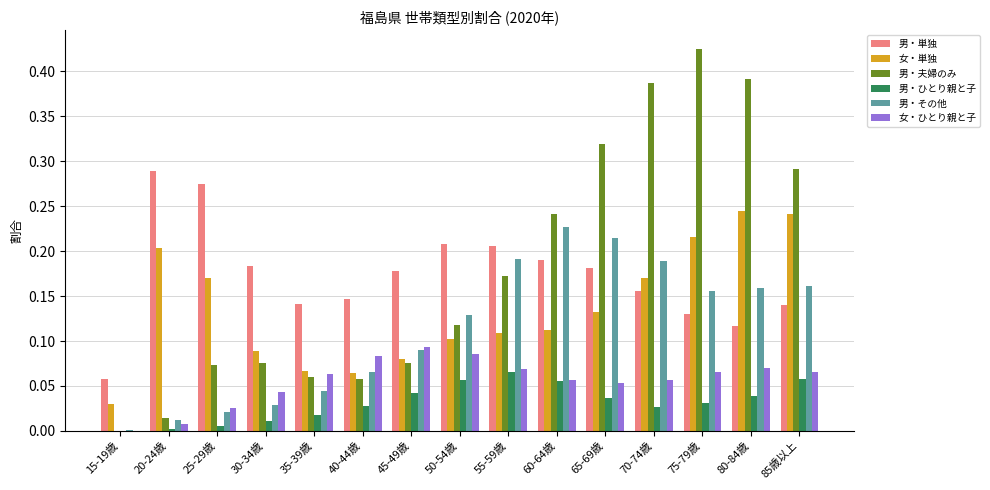

What is the sum of all 男・ひとり親と子 values?

0.5